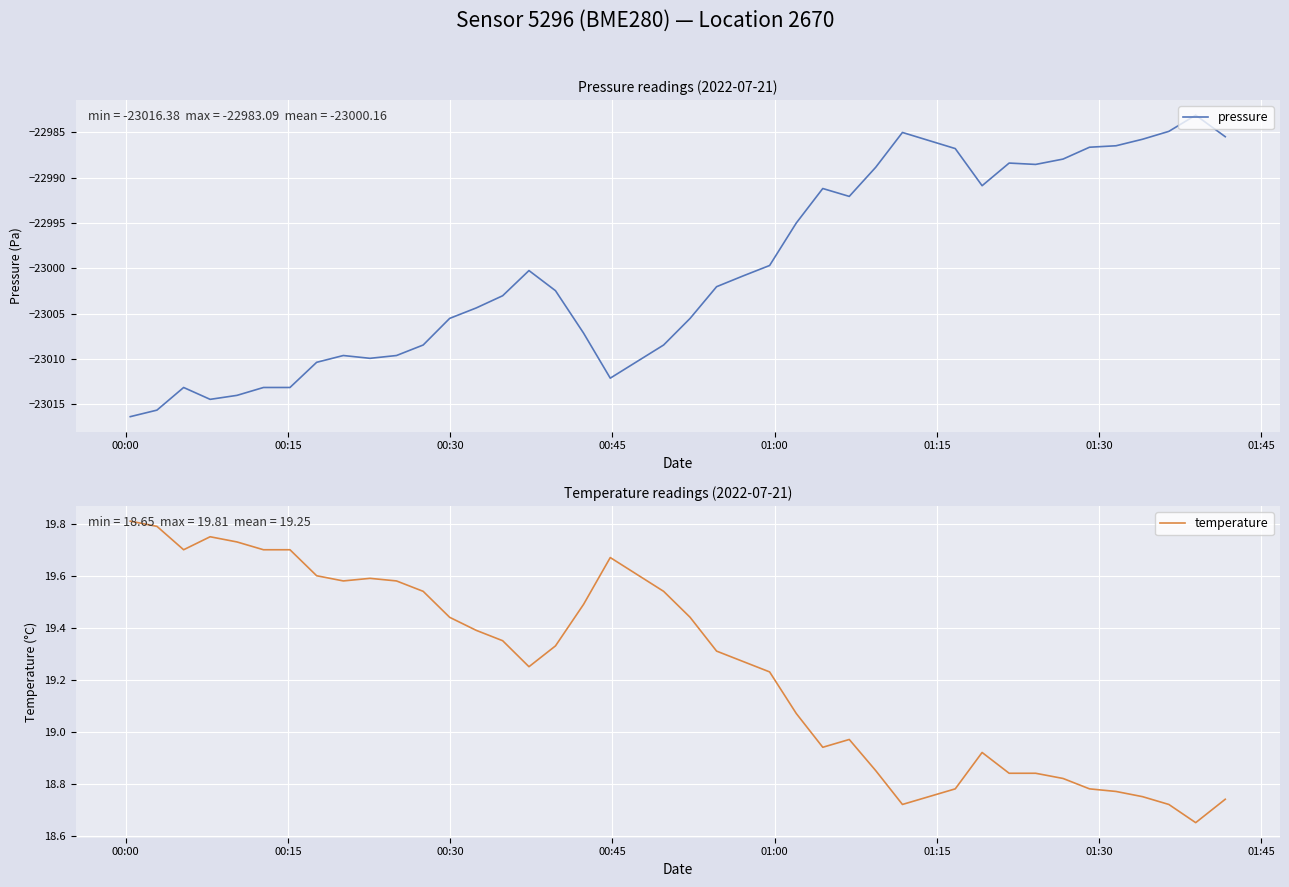

How many lines are shown in the chart?

2